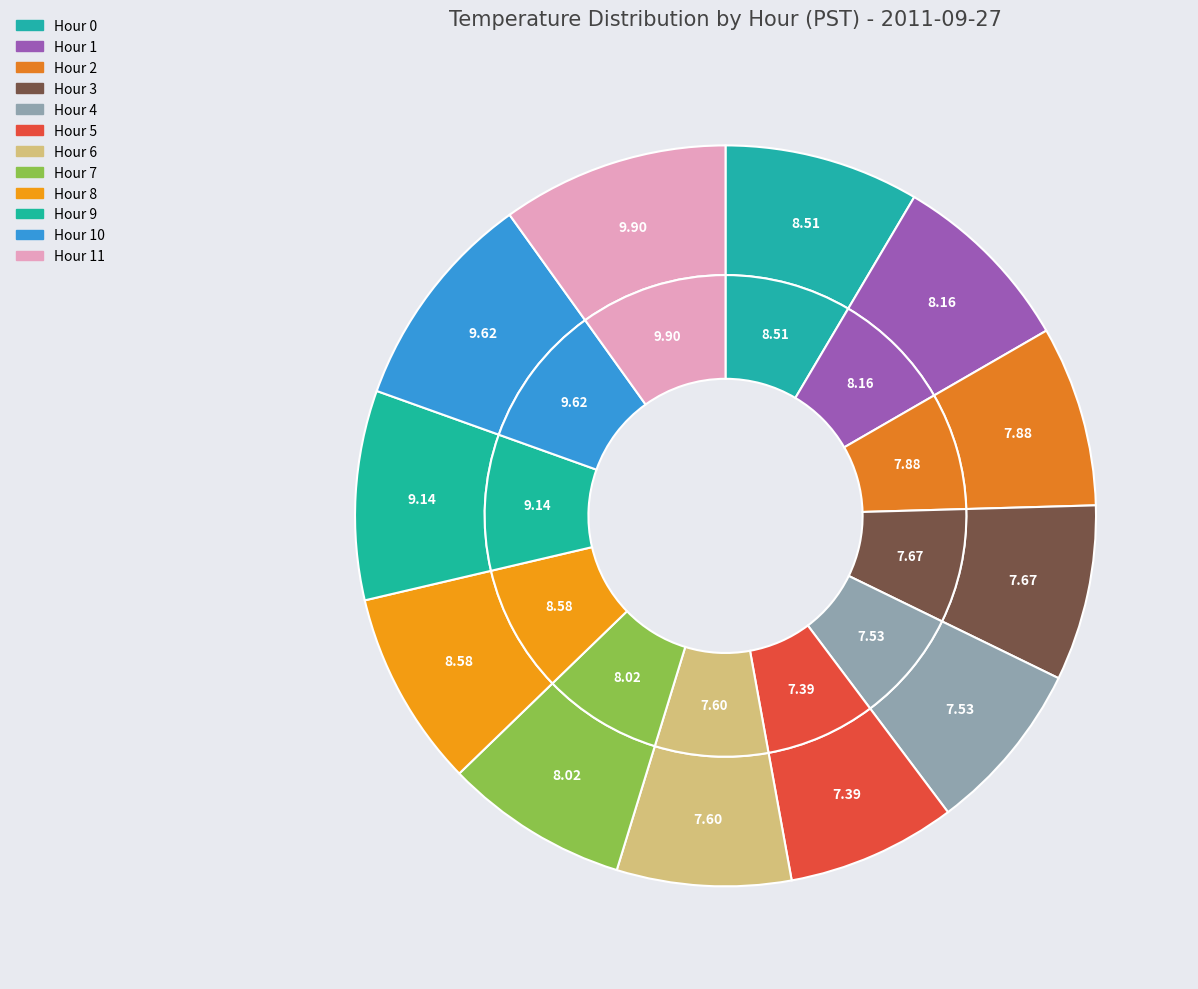

Does any single category account for the majority?

No